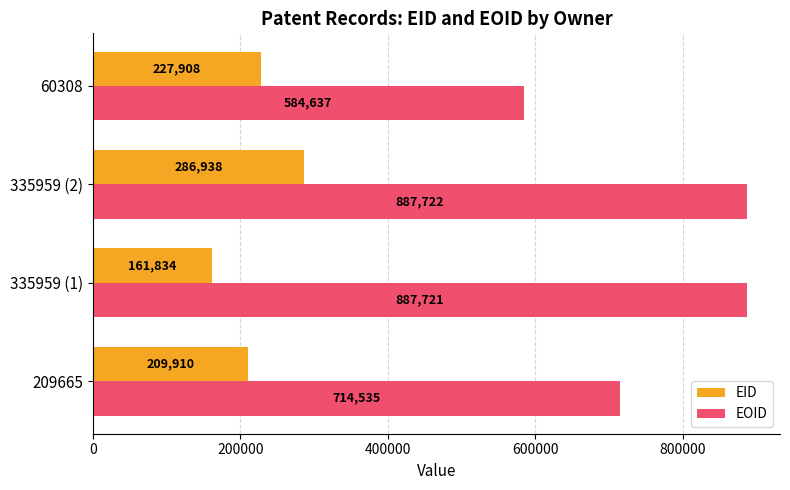

Rank the categories by EID value from lowest to highest.

335959 (1), 209665, 60308, 335959 (2)